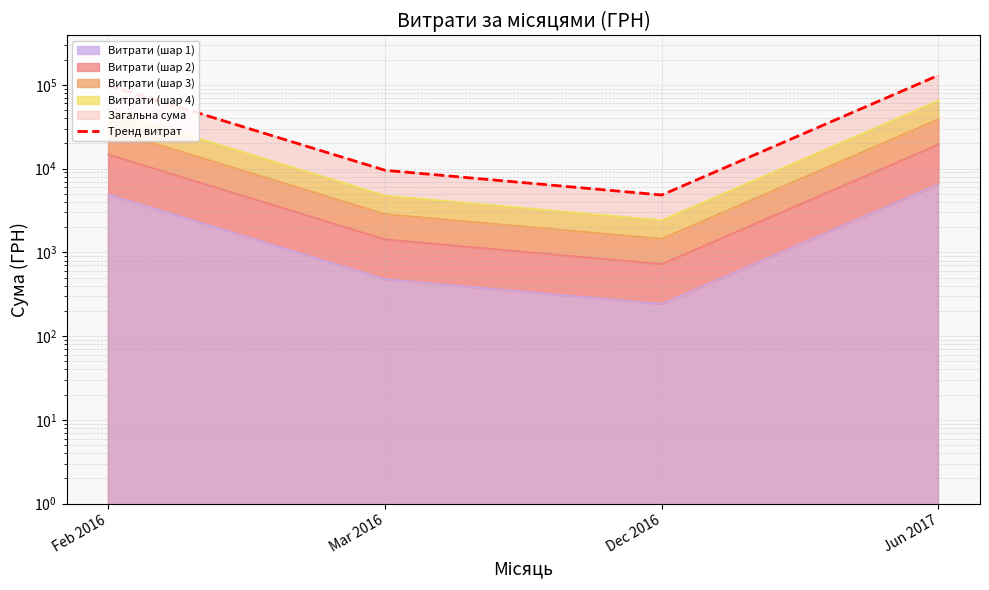

Reading left to right, list all the values displayed in this chart.

98344.1	9552.9	4844.0	130000.0